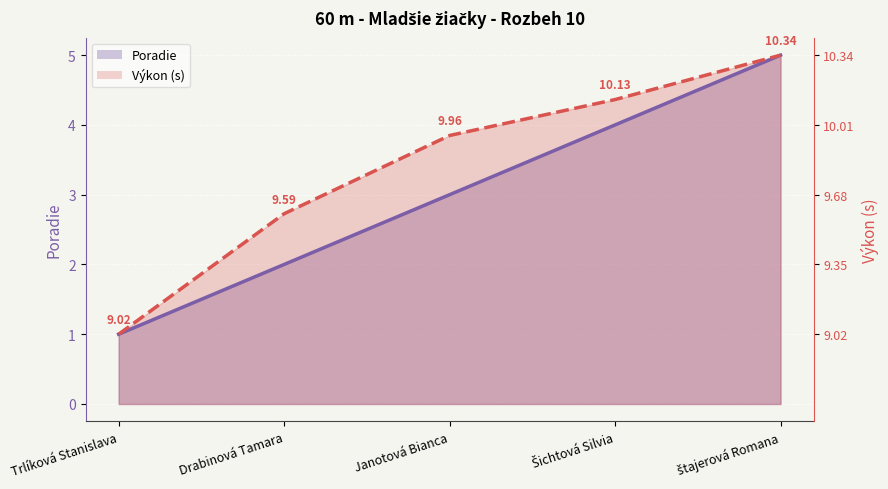

True or false: Poradie has more than 2 points higher than both neighbors.

False